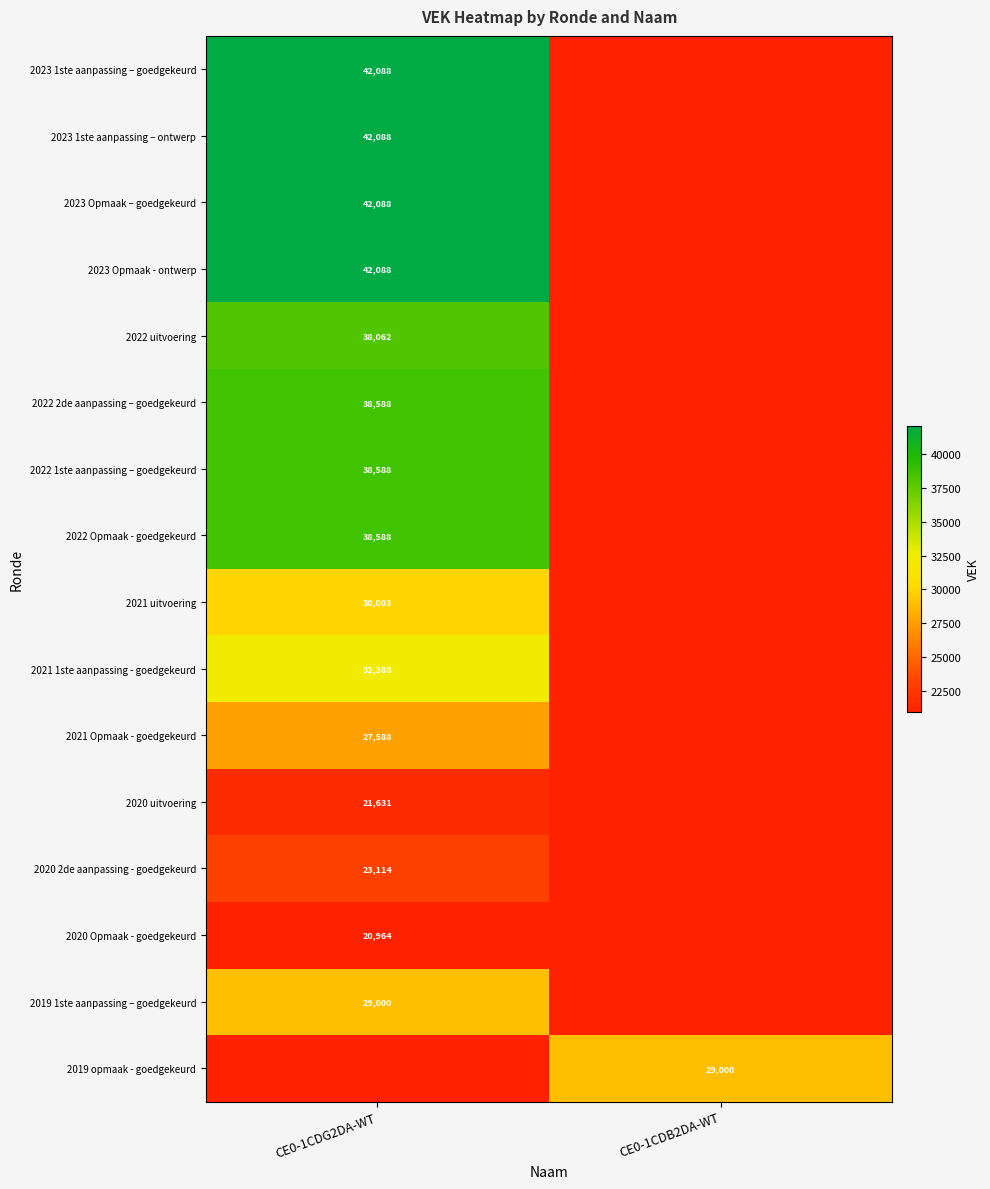

Is the value of 2020 Opmaak - goedgekeurd at CE0-1CDG2DA-WT greater than the value of 2022 uitvoering at CE0-1CDG2DA-WT?

No